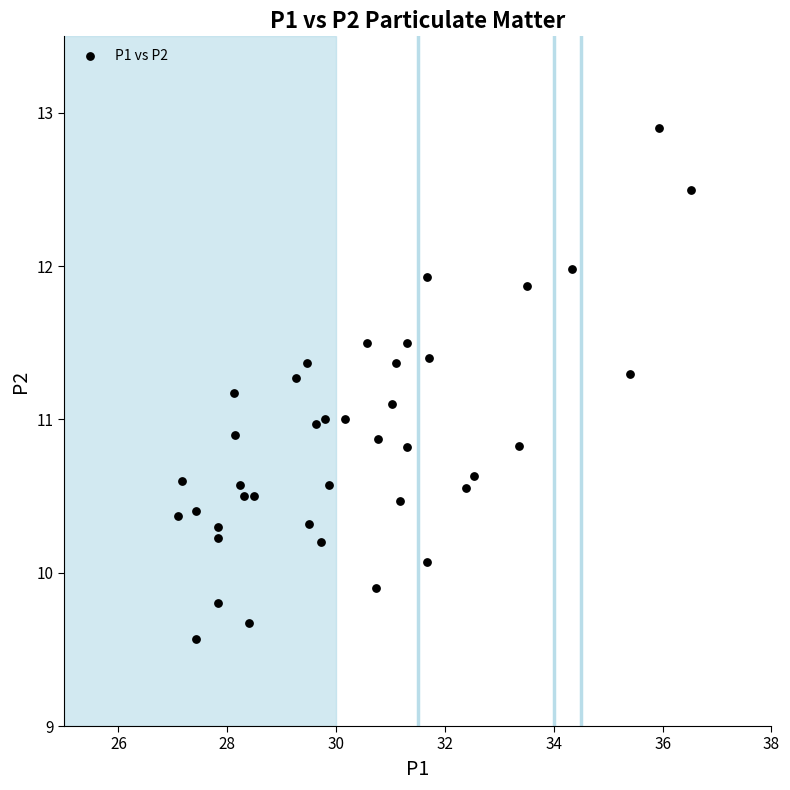

What is the range of Y values (max minus min)?

3.3